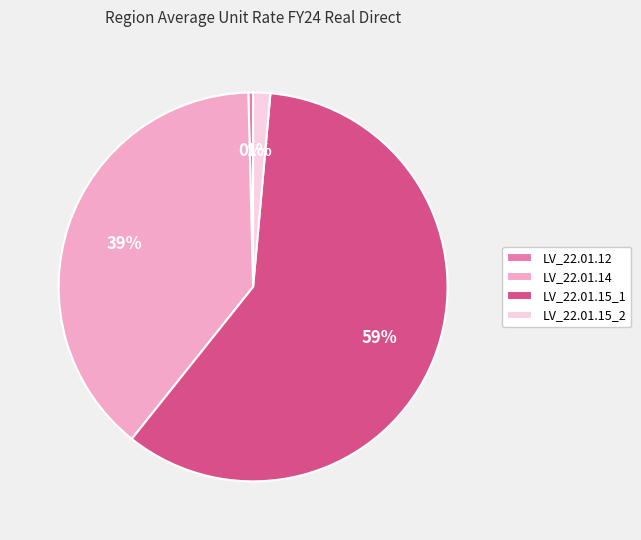

Combined, do LV_22.01.12 and LV_22.01.14 account for over 50%?

No